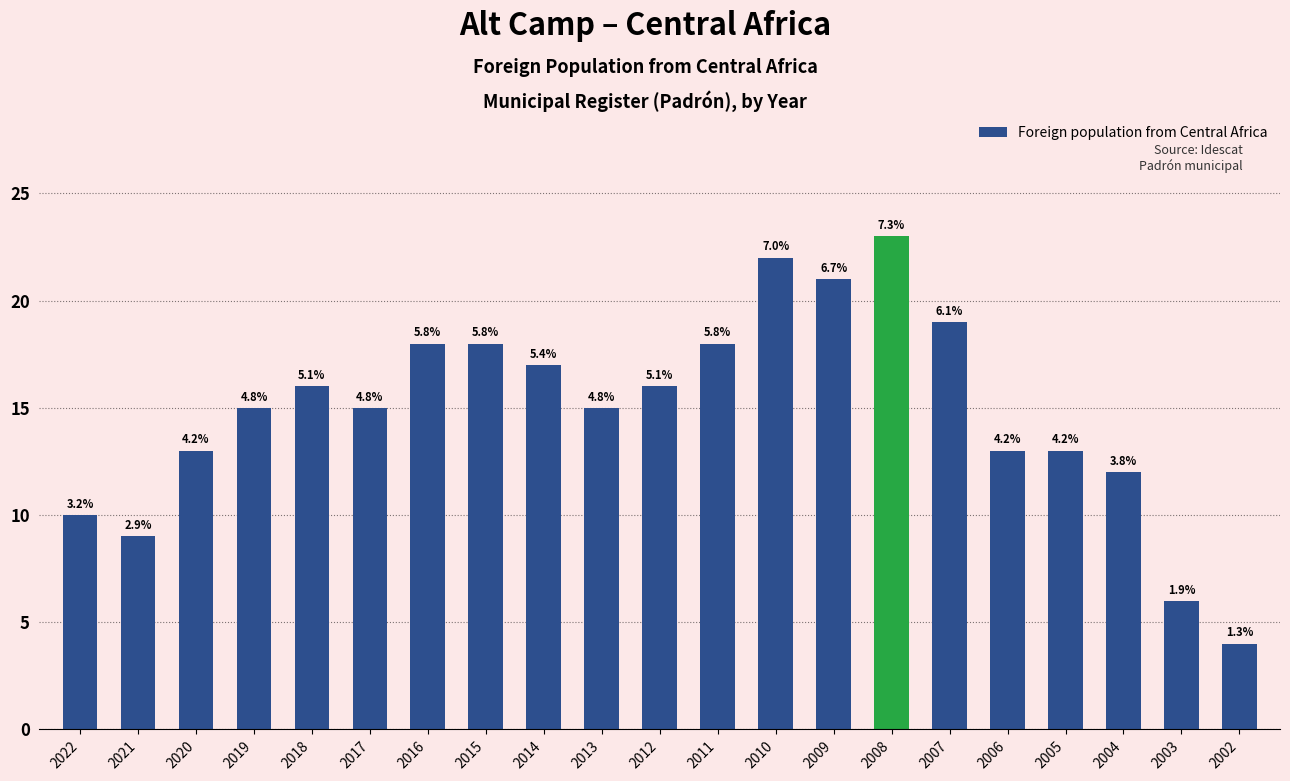

Is it true that the value at 2014 is 9?

False